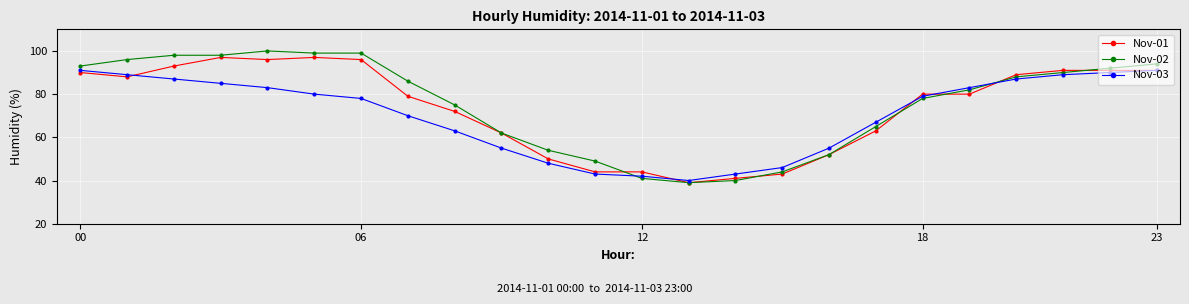

Is this an area chart (filled region under the line)?

No